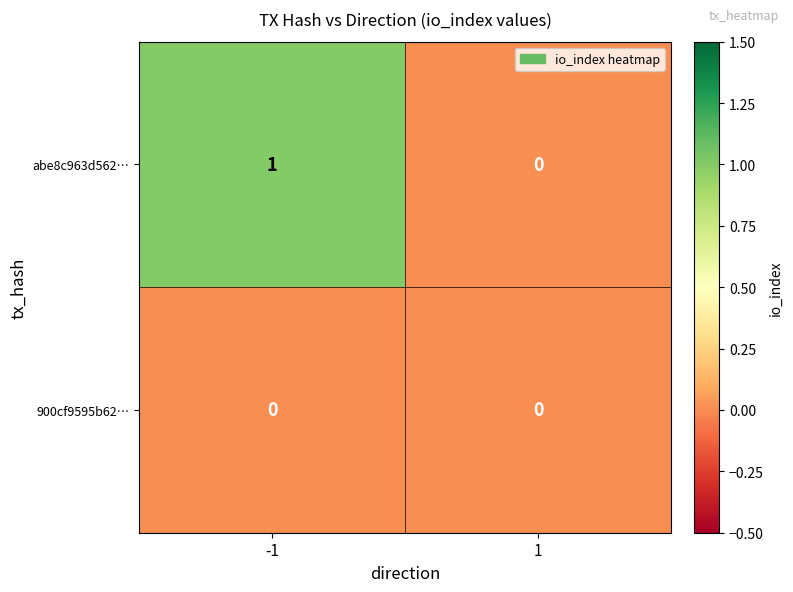

Which series has the largest total across all categories?

abe8c963d562…